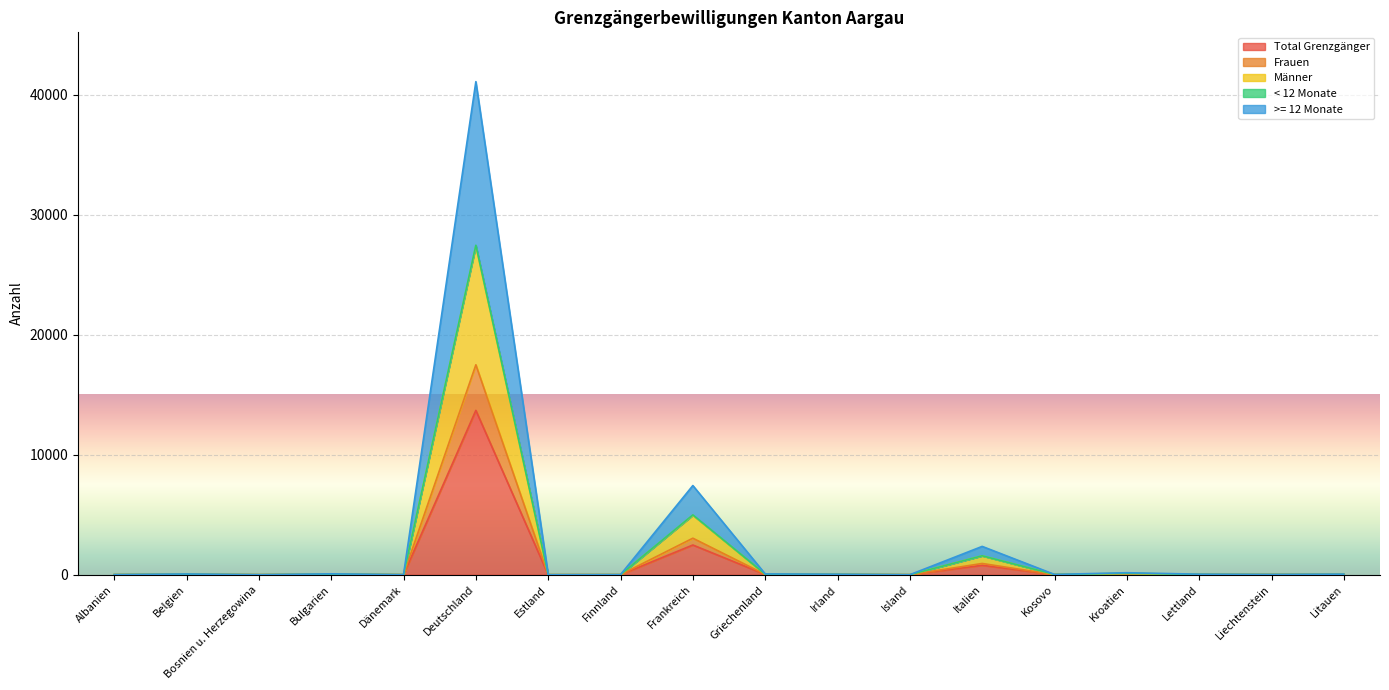

True or false: Frauen and >= 12 Monate cross at least once.

False